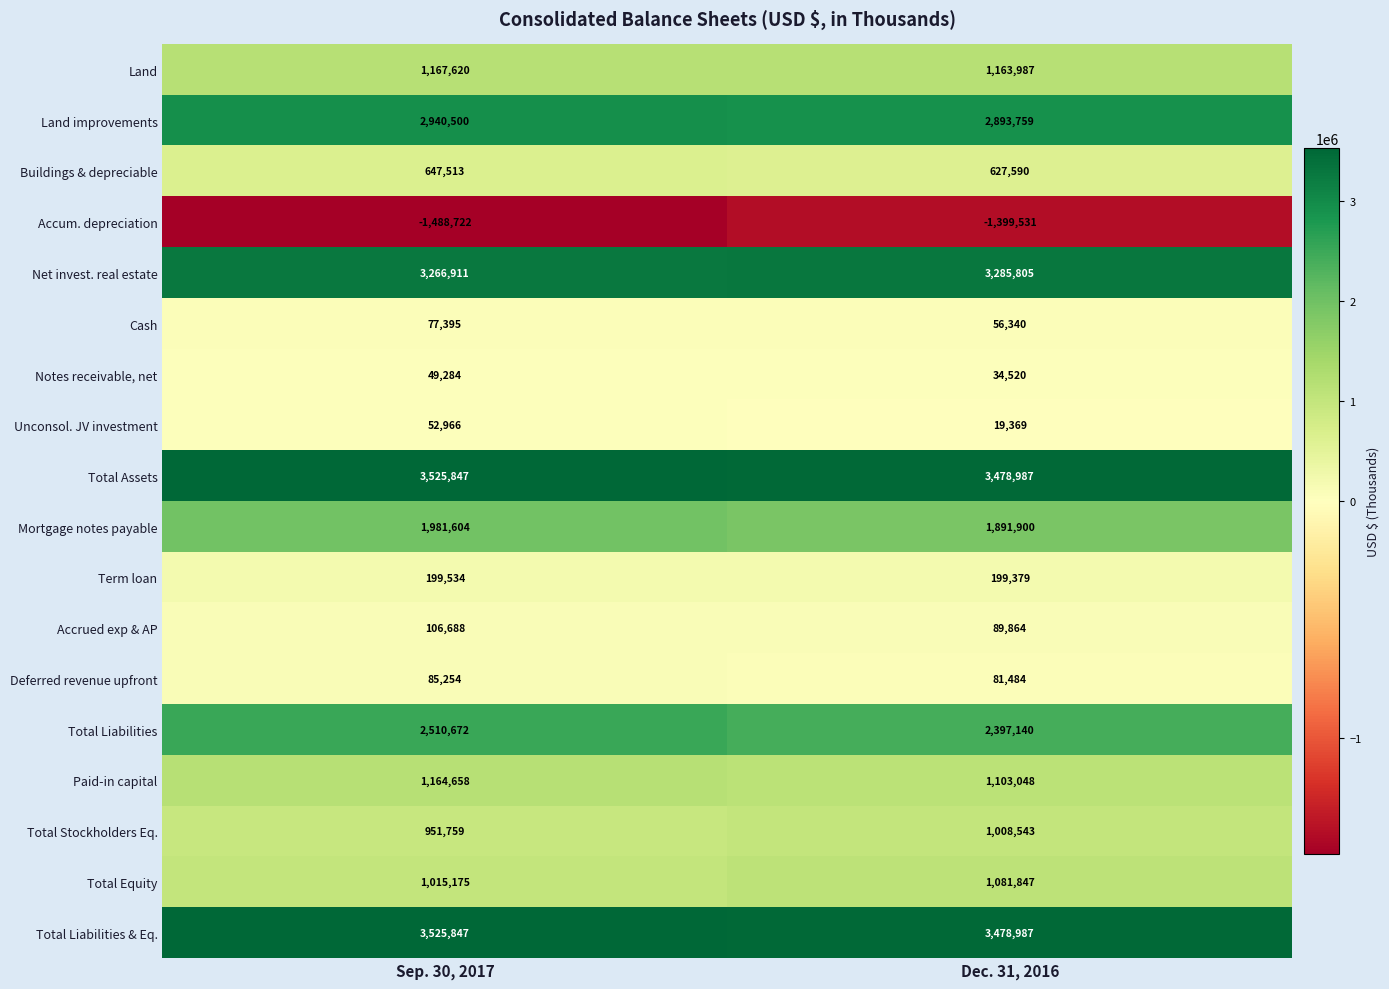

What is the total value across all series at Dec. 31, 2016?

21493018